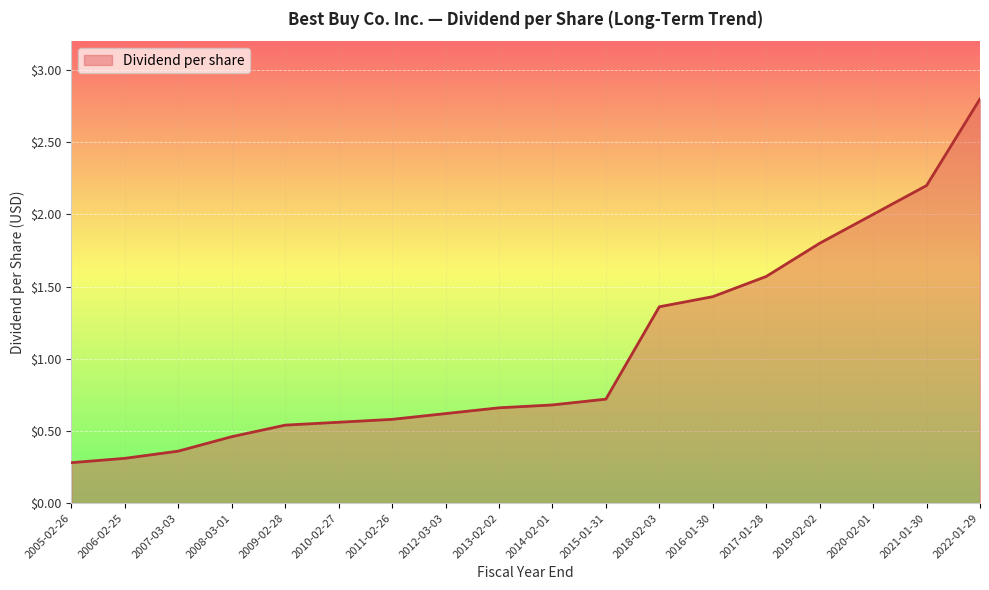

What position from the right is 2017-01-28?

5